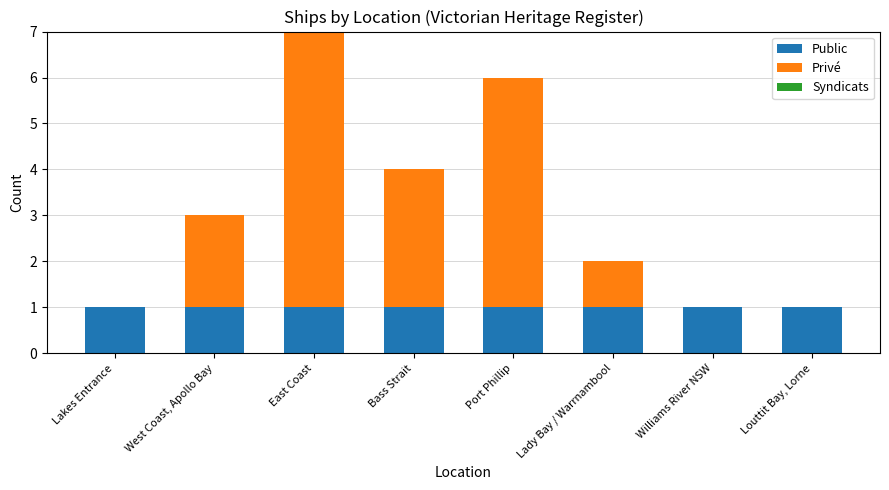

The value of Public at Williams River NSW is 2. True or false?

False